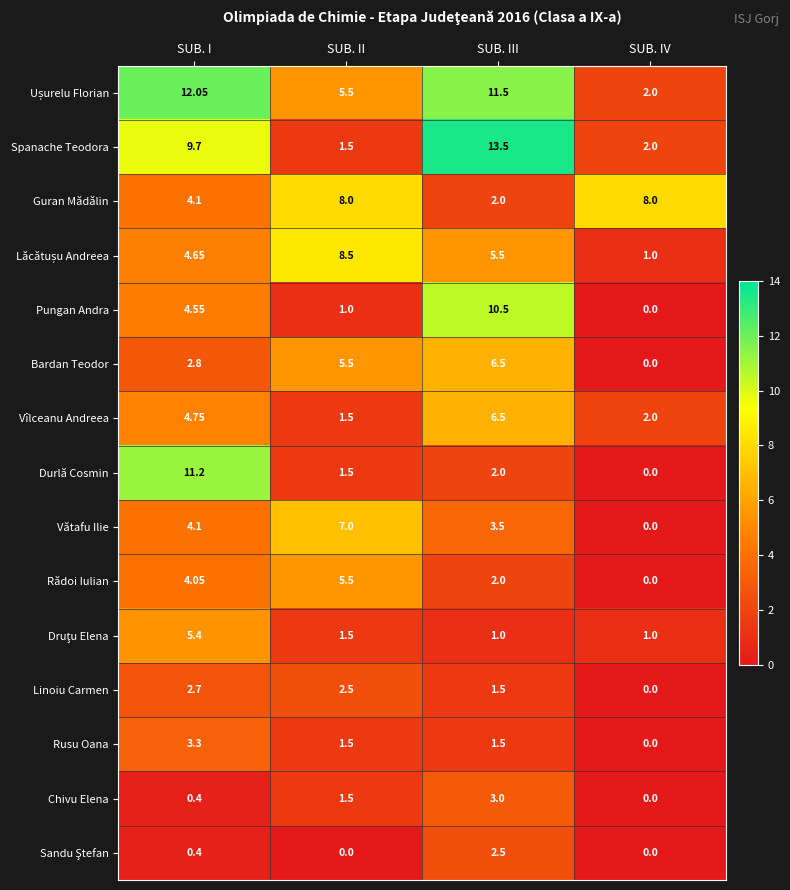

Which category has the highest value in the Vătafu Ilie series?

SUB. II